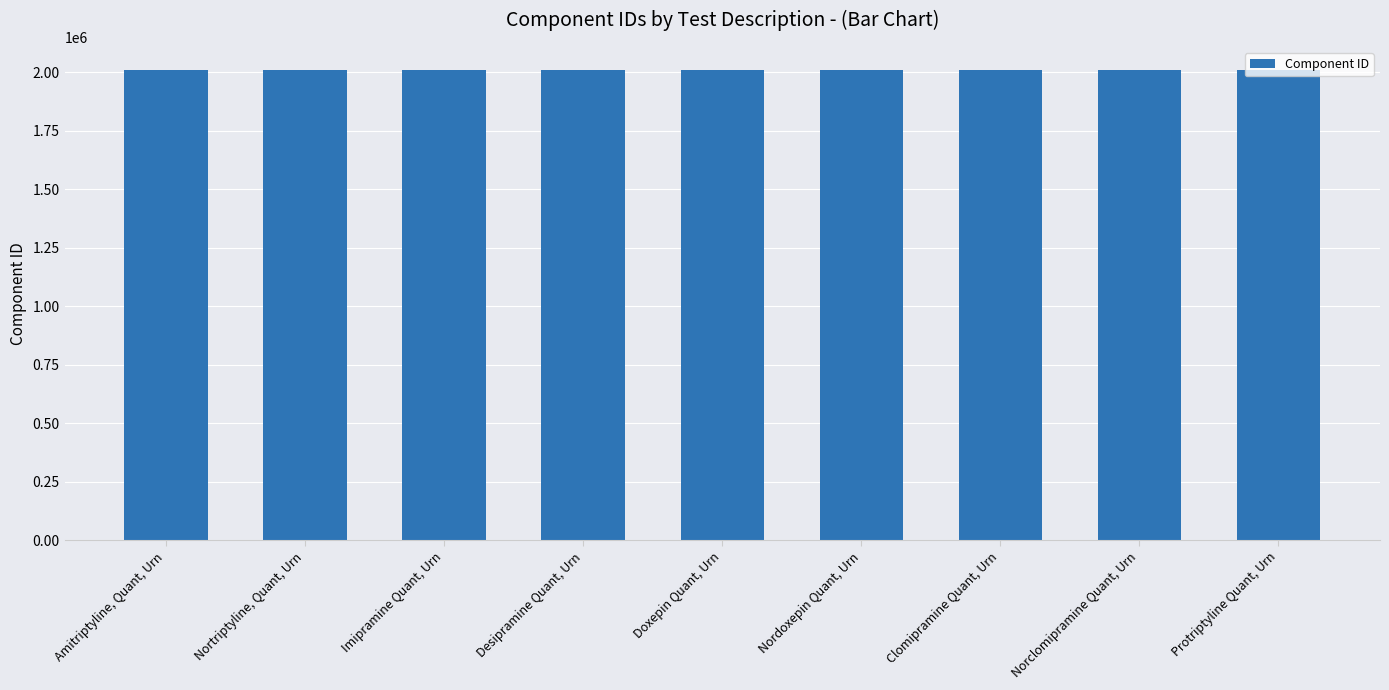

The value at Nordoxepin Quant, Urn is 3123738. True or false?

False